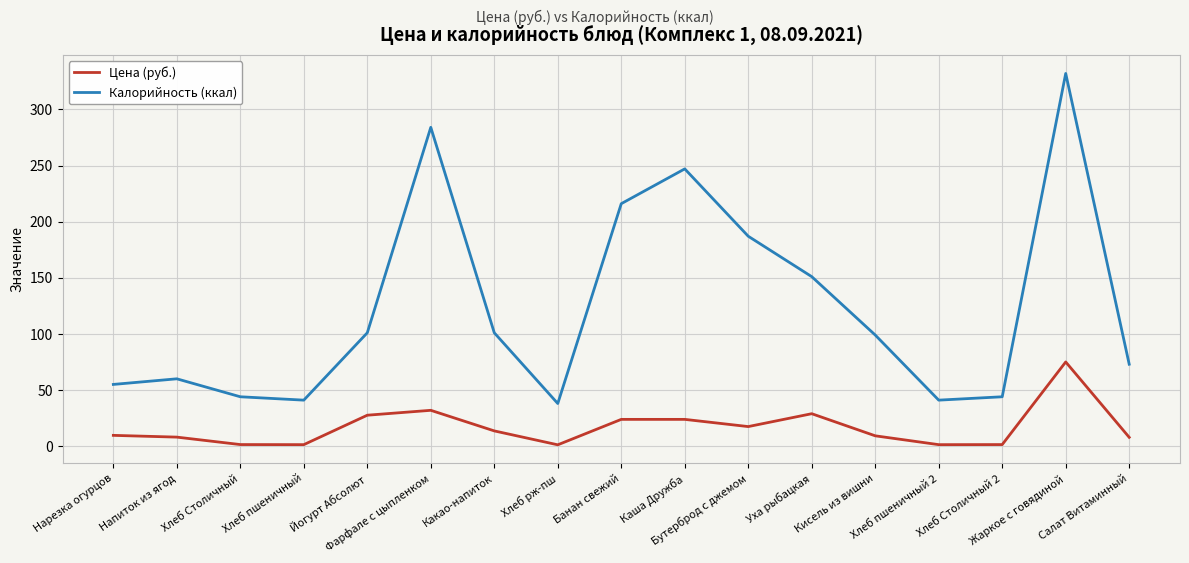

How many lines are shown in the chart?

2